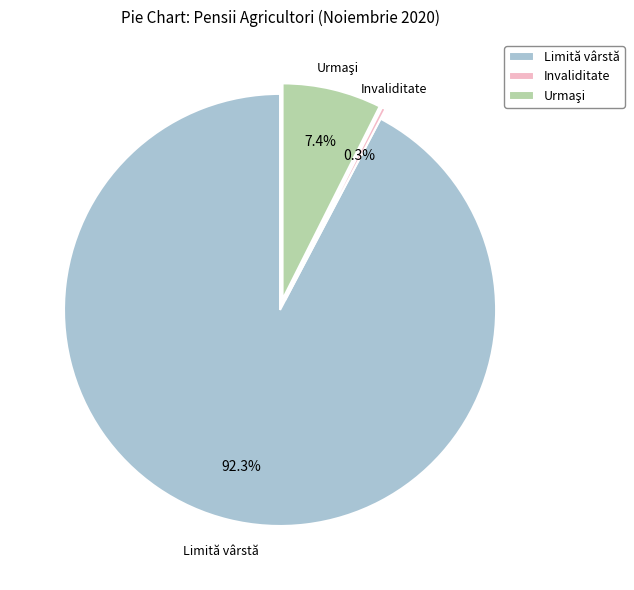

How many segments does this pie chart have?

3